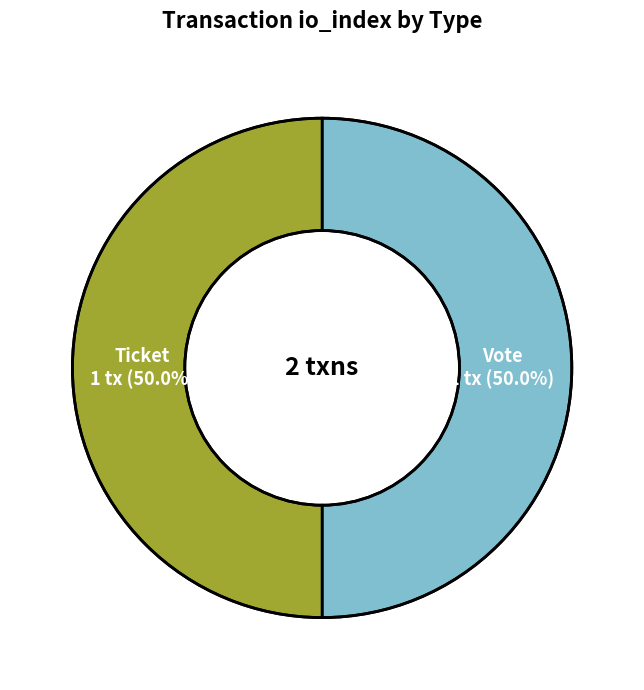

Count the number of slices in the pie.

2